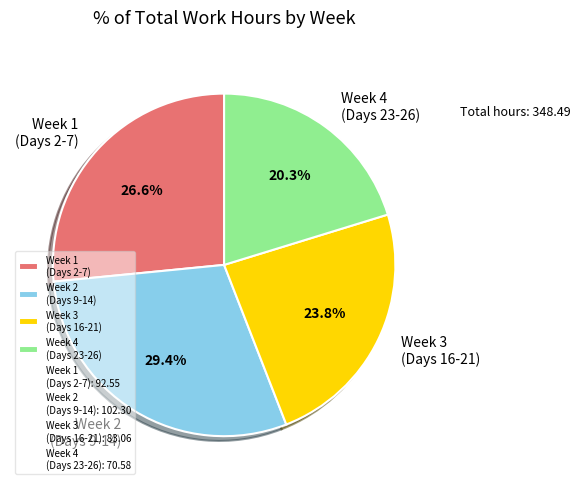

Which has a higher value, Week 1 (Days 2-7) or Week 4 (Days 23-26)?

Week 1 (Days 2-7)